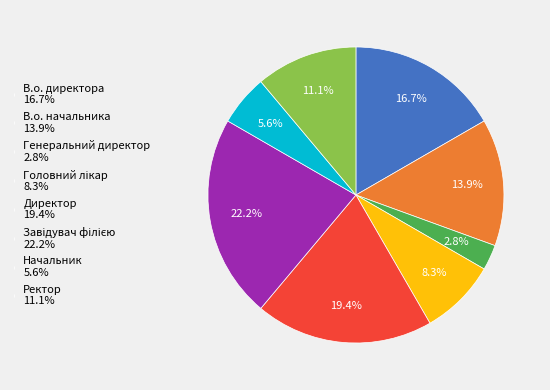

Is it true that Ректор is 11% of the pie?

True